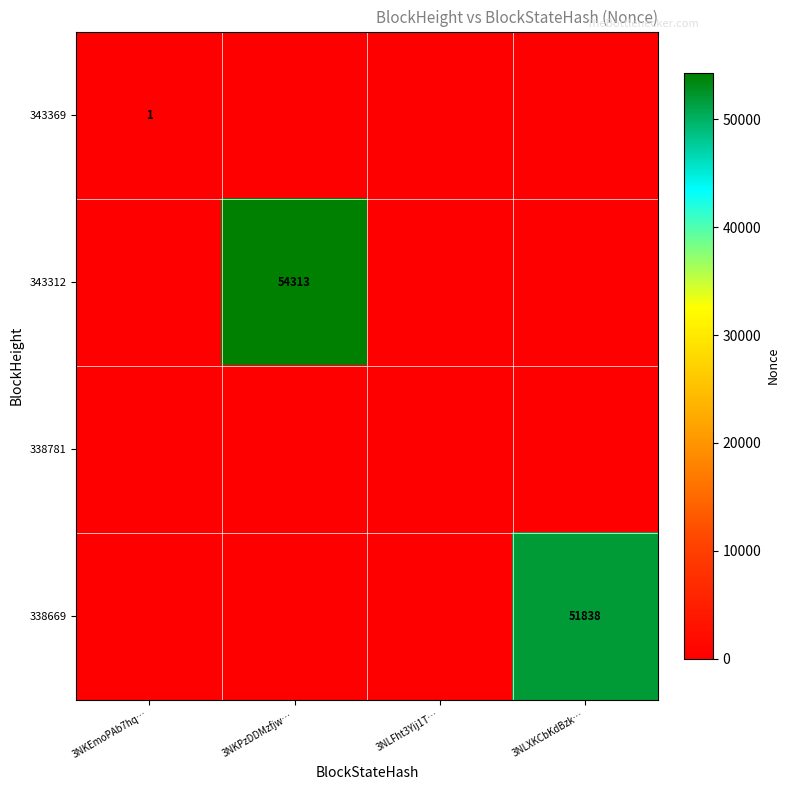

The 338669 series shows 92474 at 3NLXKCbKdBzk…. True or false?

False